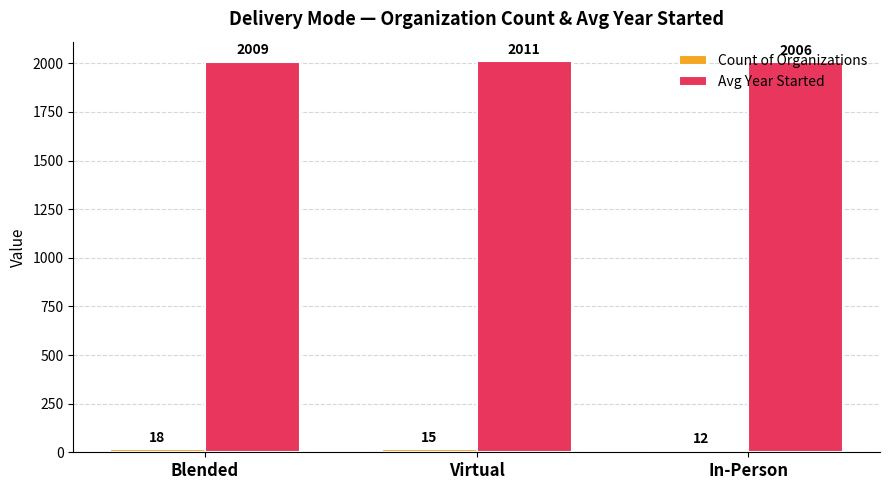

What is the sum of the Avg Year Started values at Virtual and In-Person?

4017